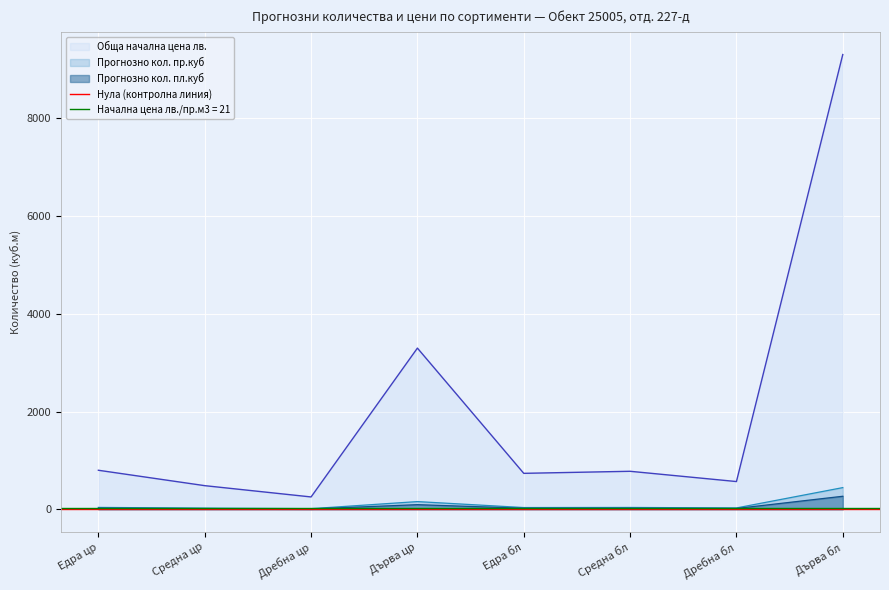

At which category is the sum across all series the highest?

Дърва бл